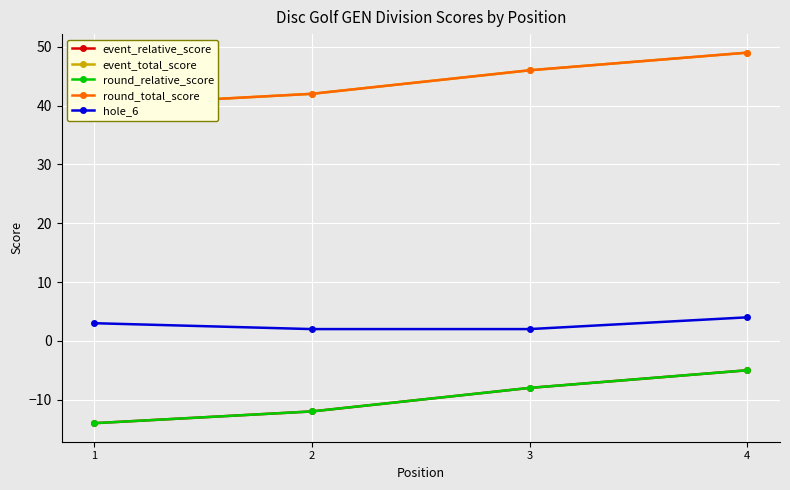

What is the sum of the hole_6 values at 4 and 1?

7